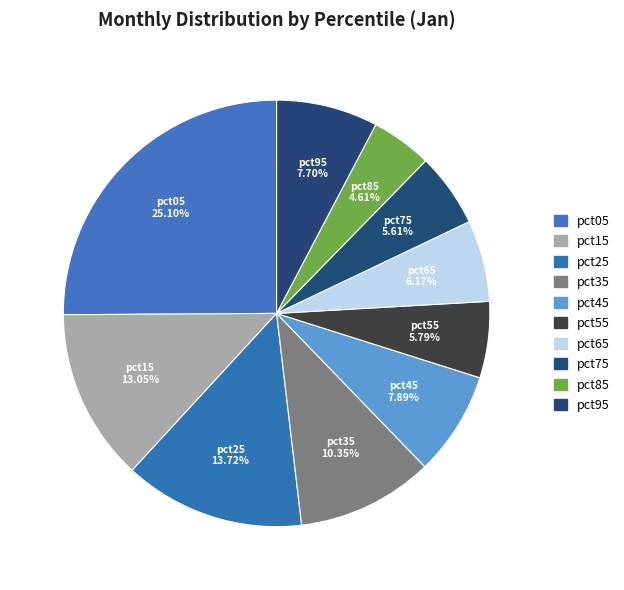

How many segments does this pie chart have?

10